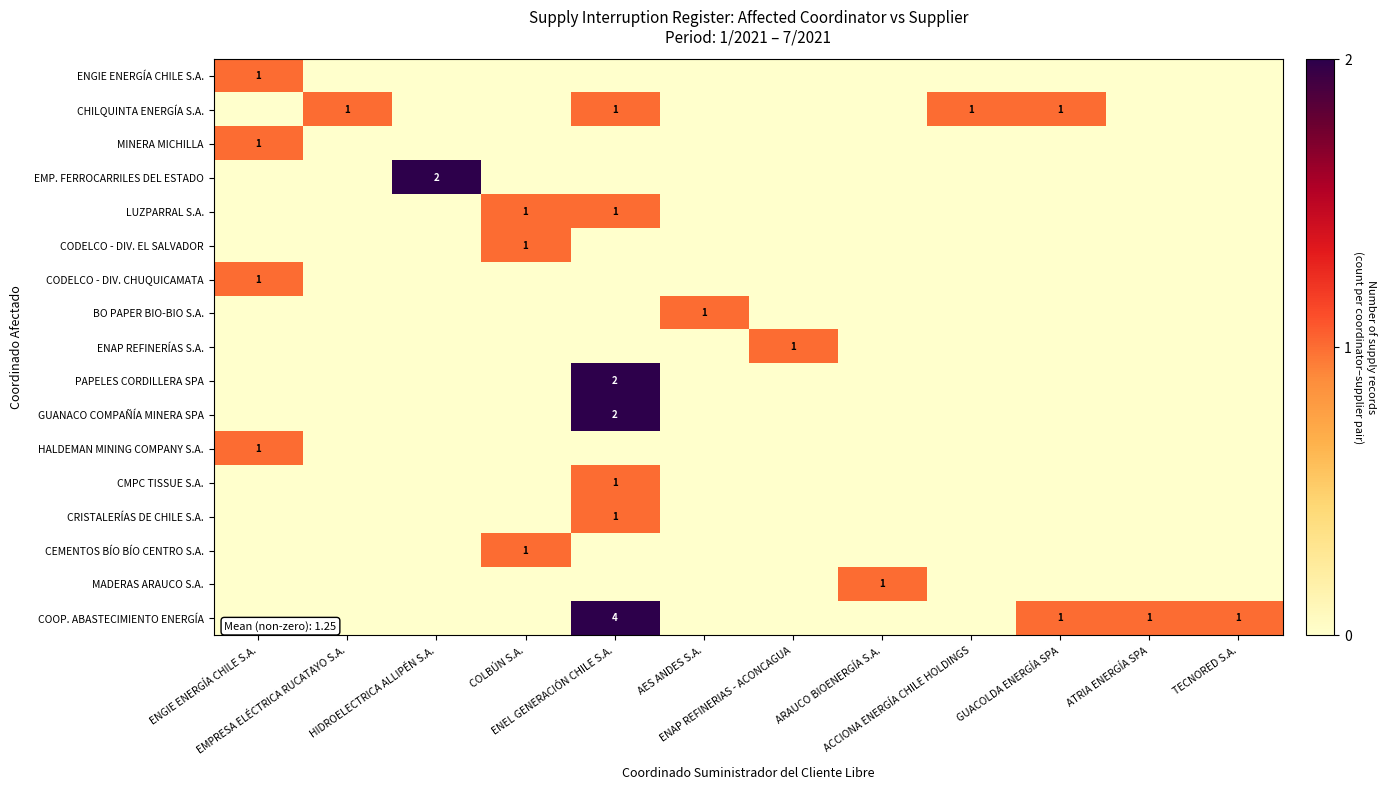

What is the difference between the CODELCO - DIV. EL SALVADOR values at COLBÚN S.A. and ENAP REFINERIAS - ACONCAGUA?

1